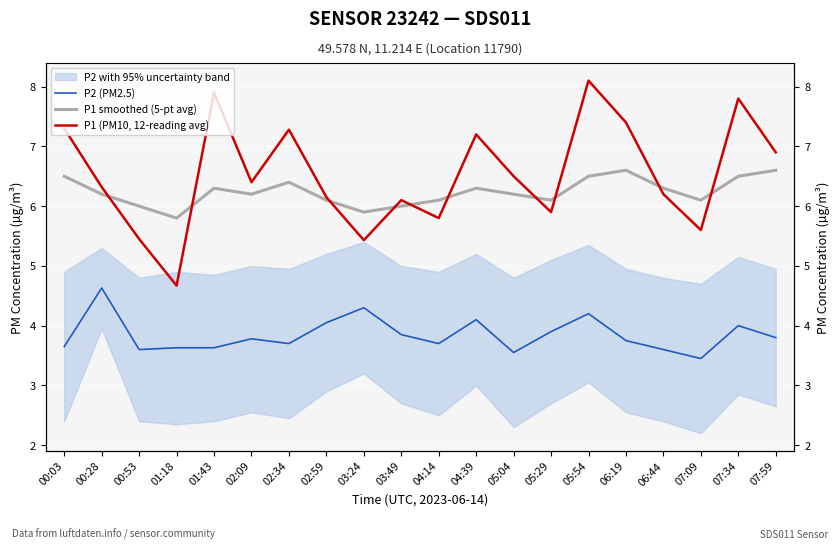

Where is P1 (PM10, 12-reading avg) nearest to the value 6?

03:49